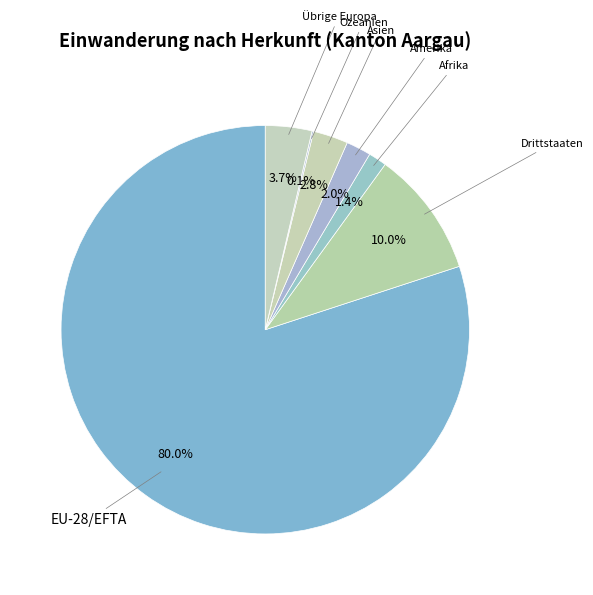

Rank the categories by value from lowest to highest.

Ozeanien, Afrika, Amerika, Asien, Übrige Europa, Drittstaaten, EU-28/EFTA